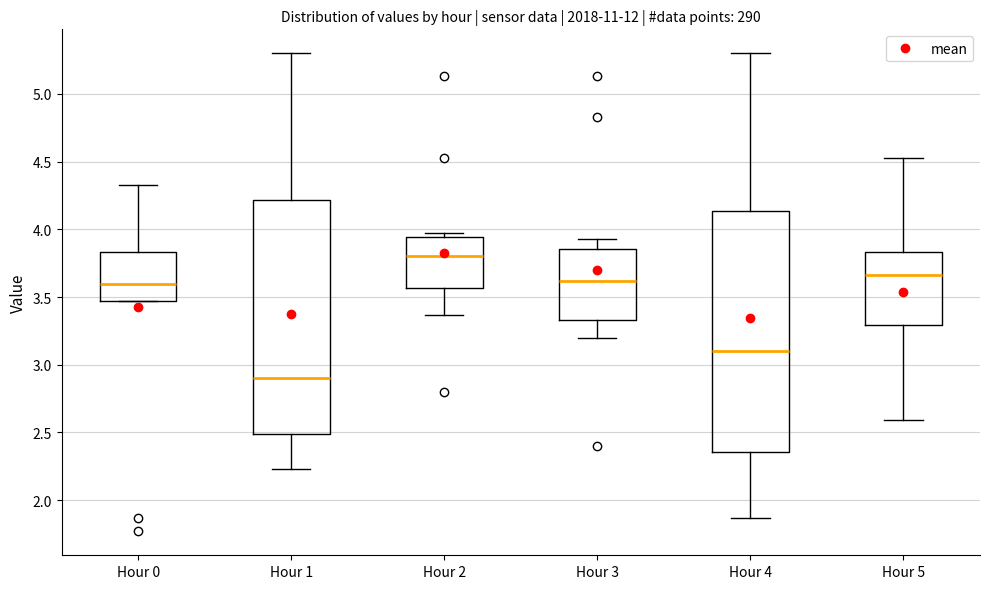

Reading left to right, read every box against the y-axis: the position of its median line, the range the box covers, and the ends of its whiskers. The values are not printed on the chart, so give them approximately, as read against the axis.

Hour 0: median 3.60, box 3.45 to 3.85, whiskers 3.45 to 4.35
Hour 1: median 2.90, box 2.50 to 4.20, whiskers 2.25 to 5.30
Hour 2: median 3.80, box 3.55 to 3.95, whiskers 3.35 to 3.95 (just above the box's upper edge)
Hour 3: median 3.60, box 3.35 to 3.85, whiskers 3.20 to 3.95
Hour 4: median 3.10, box 2.35 to 4.15, whiskers 1.85 to 5.30
Hour 5: median 3.65, box 3.30 to 3.85, whiskers 2.60 to 4.55